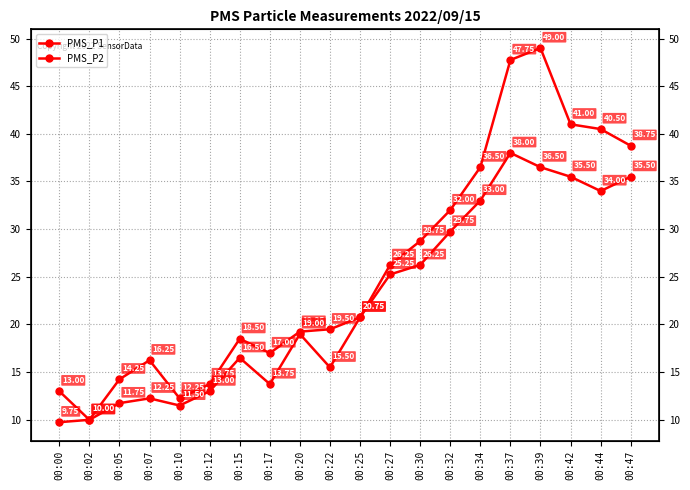

True or false: PMS_P1 and PMS_P2 cross at least once.

False